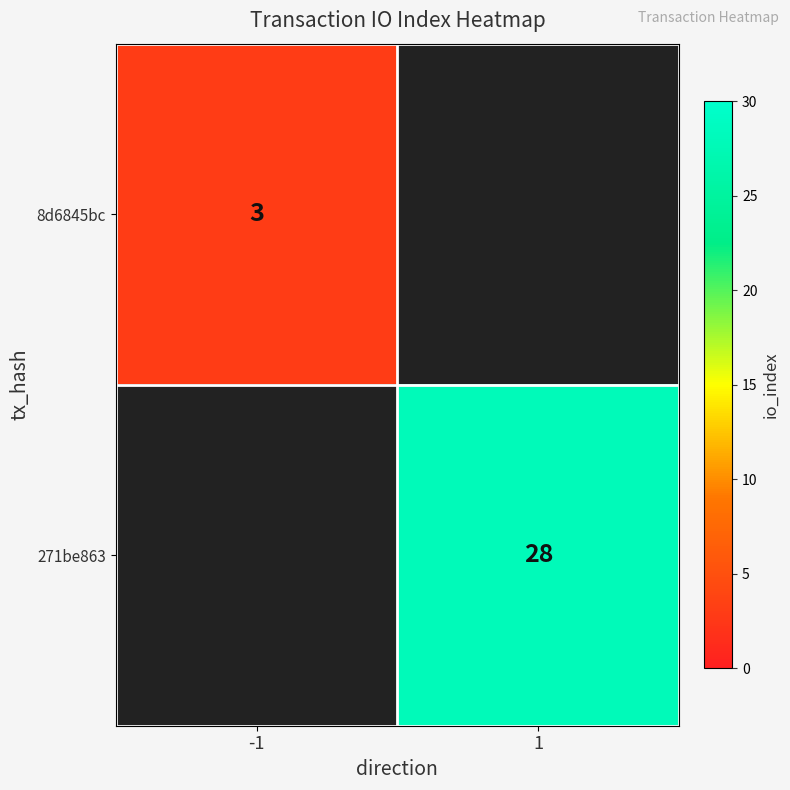

Is it true that 271be863 equals 41 at 1?

False